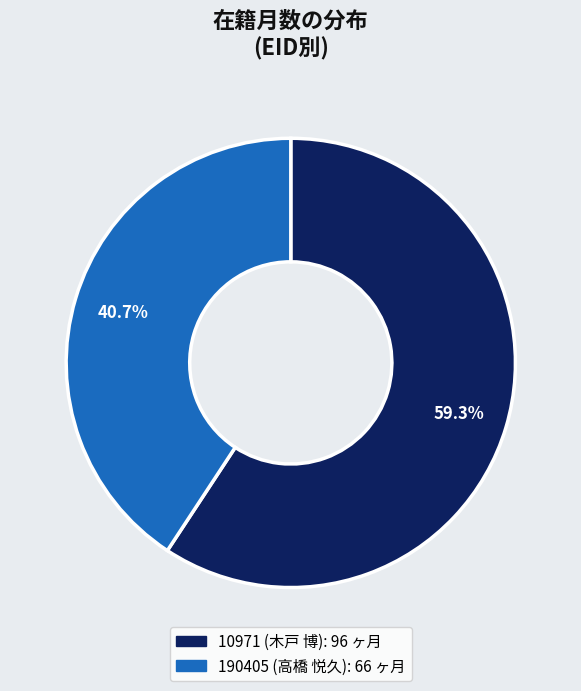

Which category accounts for the majority?

10971 (木戸 博)